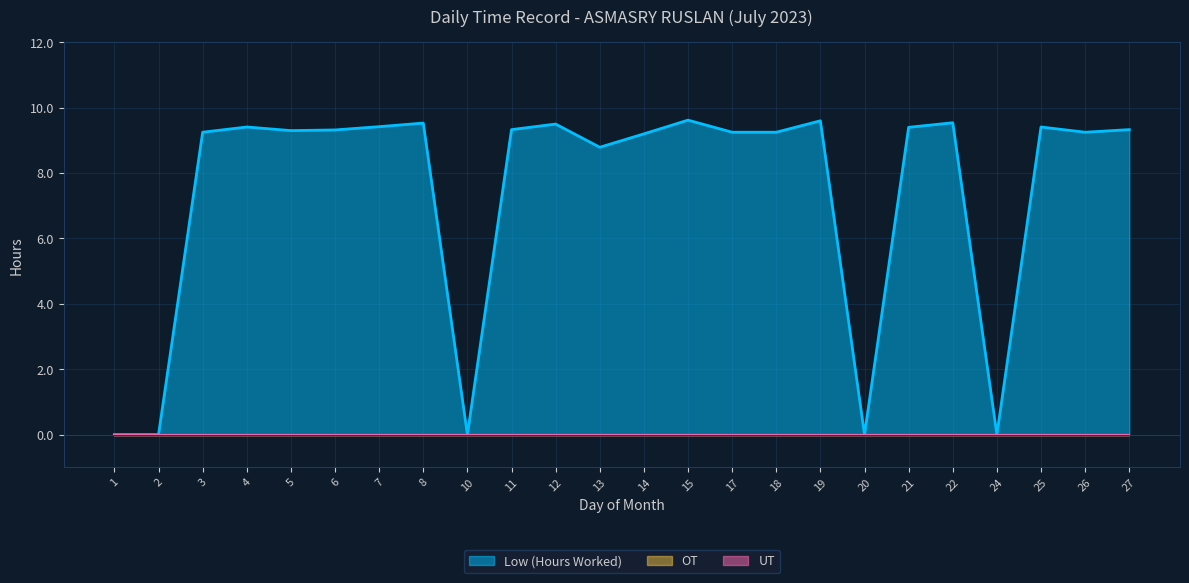

Between 21 and 22, which is larger?

22